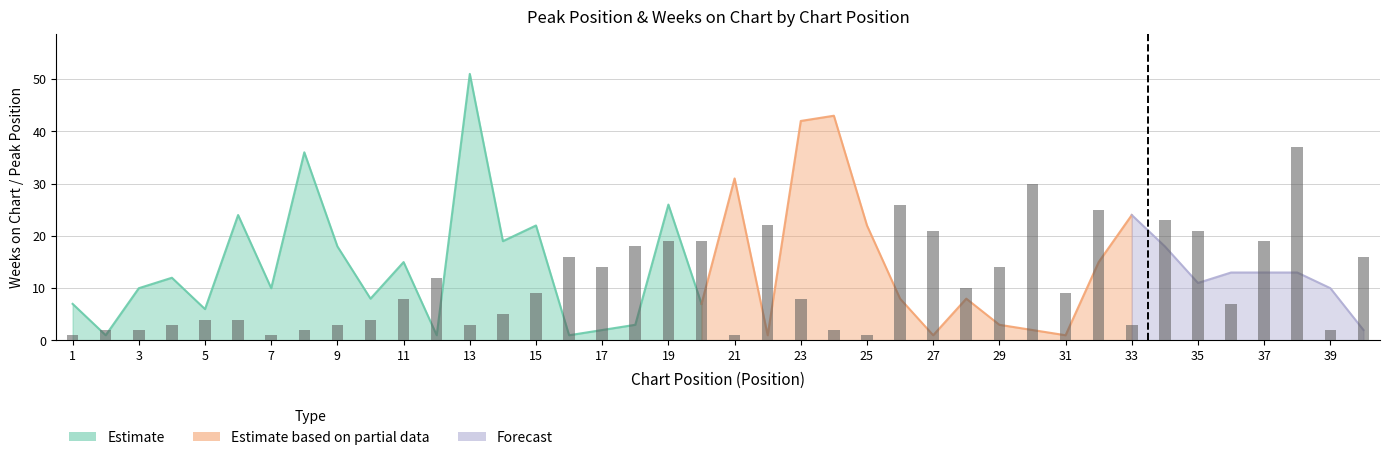

Reading left to right, transcribe all the data shown in this chart.

1	2	2	3	4	4	1	2	3	4	8	12	3	5	9	16	14	18	19	19	1	22	8	2	1	26	21	10	14	30	9	25	3	23	21	7	19	37	2	16